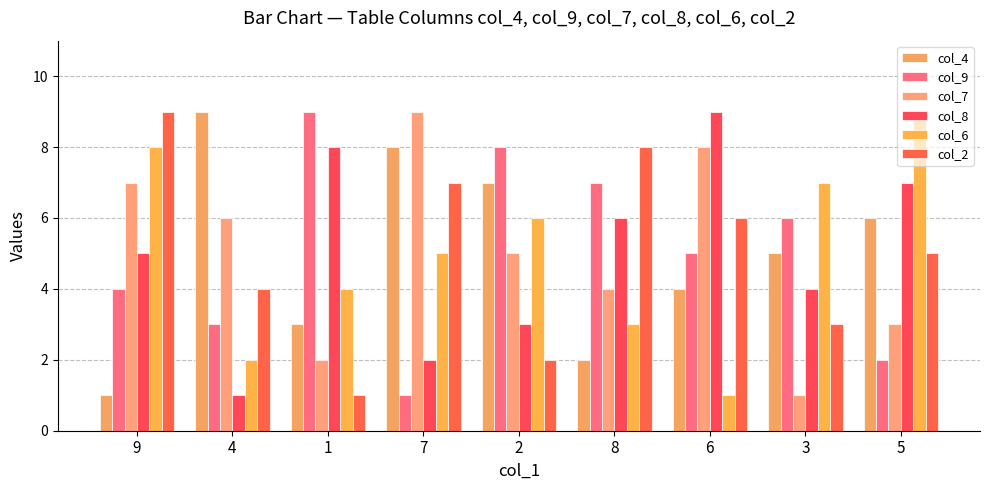

At which label is col_4 closest to 5?

3